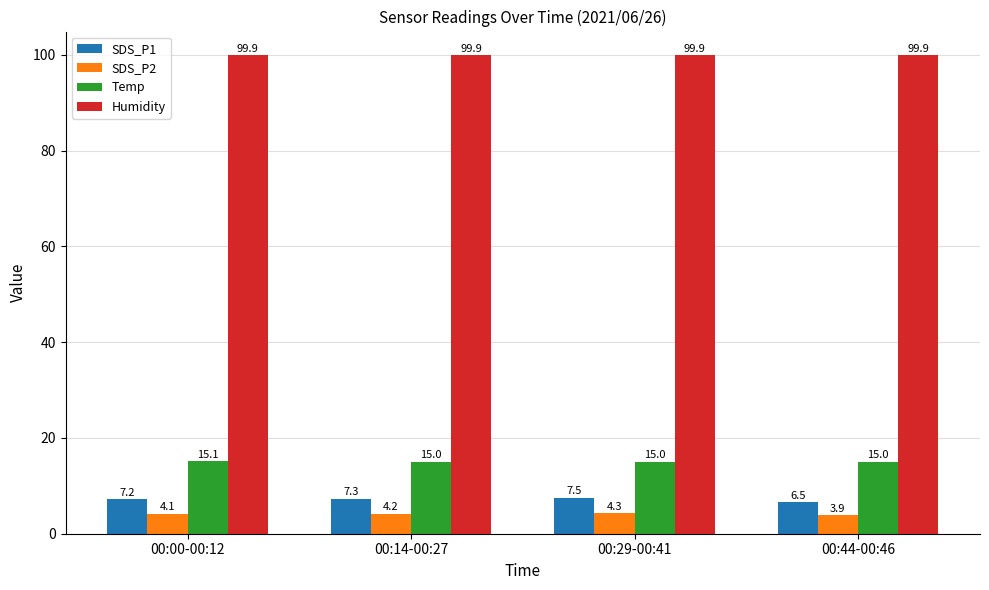

The value of Humidity at 00:14-00:27 is 99.9. True or false?

True